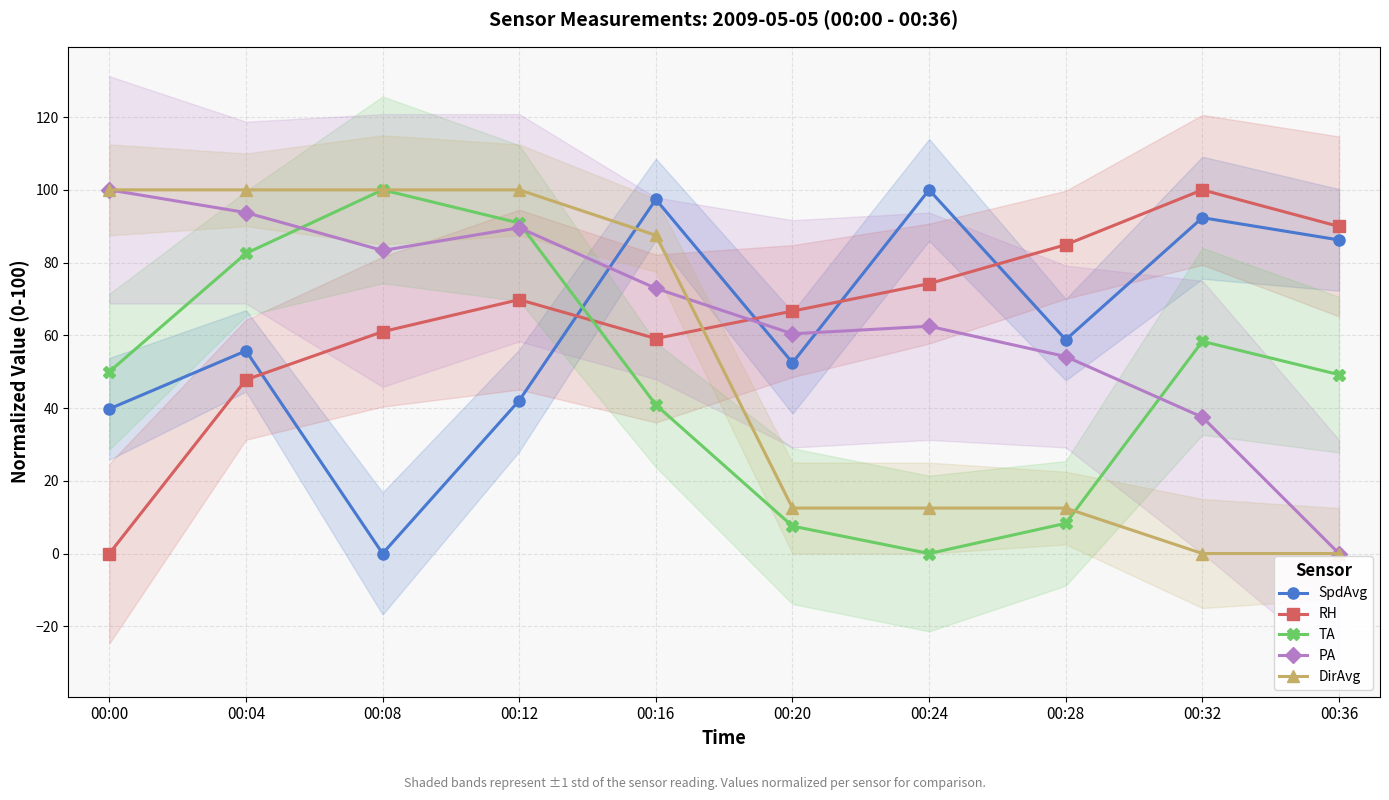

Which series has the largest range (max minus min)?

SpdAvg